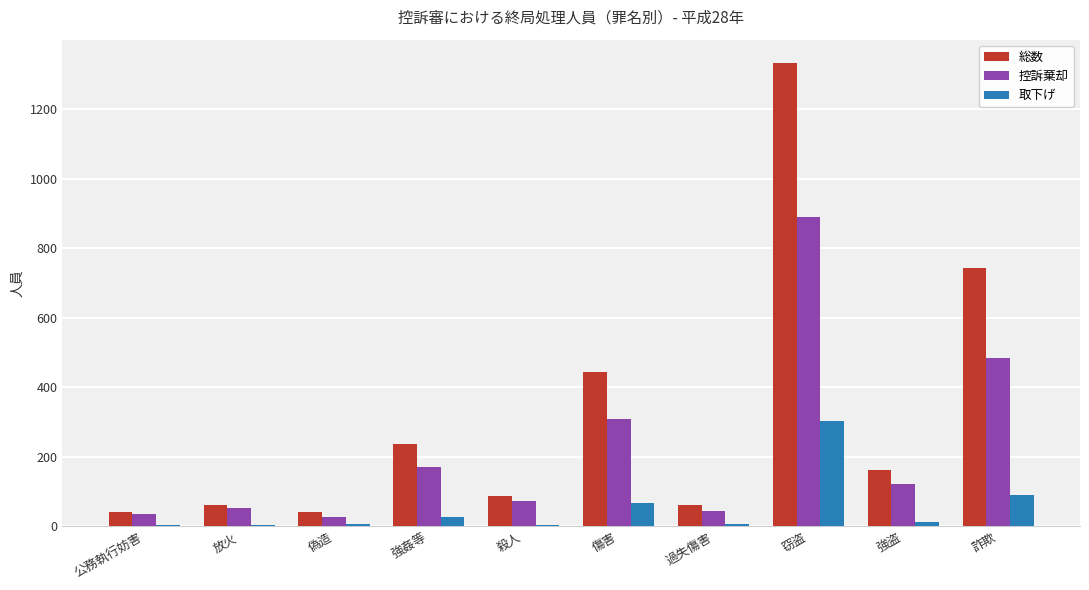

Which series has the largest total across all categories?

総数